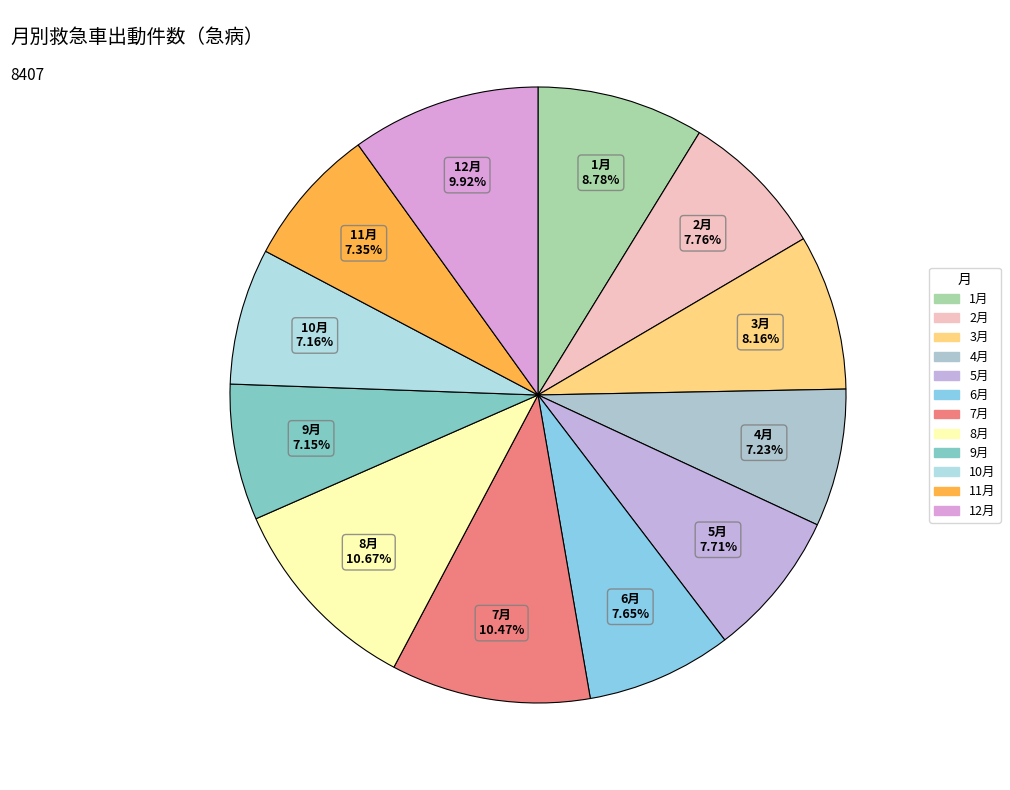

To the nearest percent, what percentage of the pie is 1月?

9%